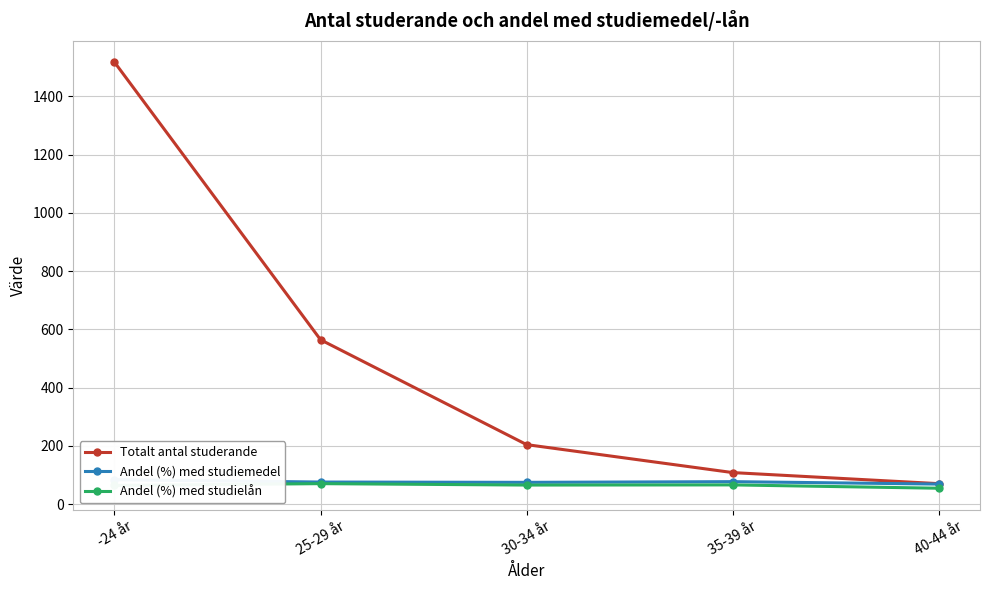

Which label corresponds to the smallest value in the chart?

40-44 år